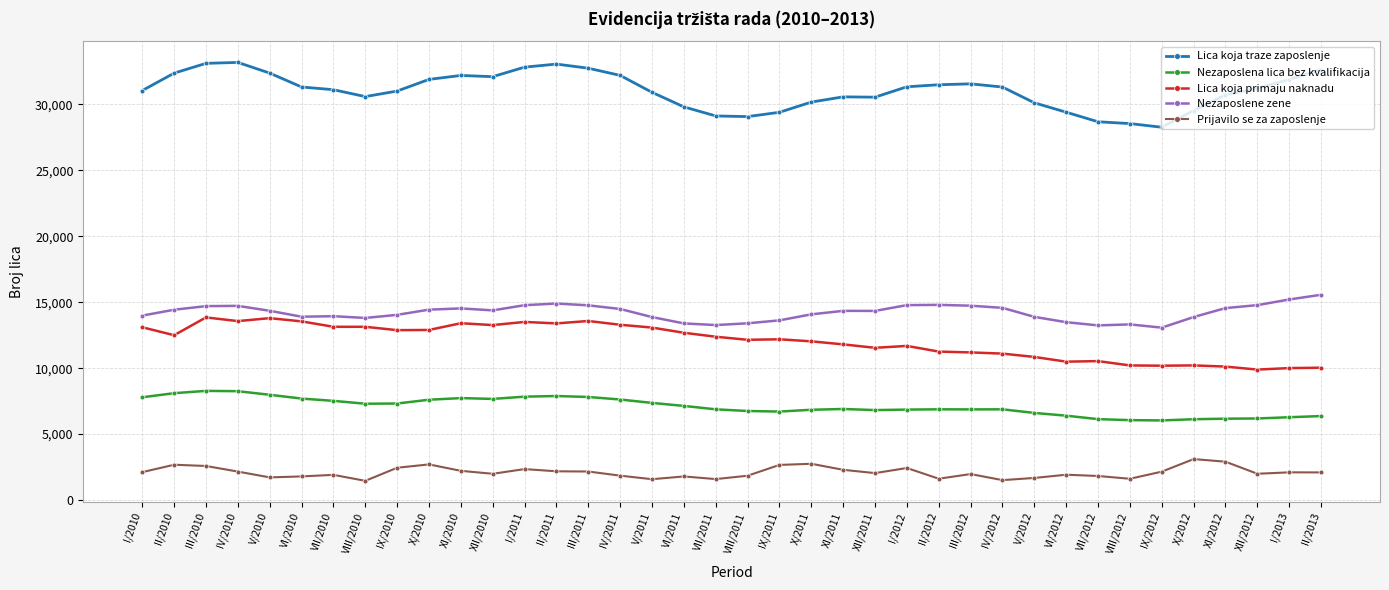

How many lines are shown in the chart?

5